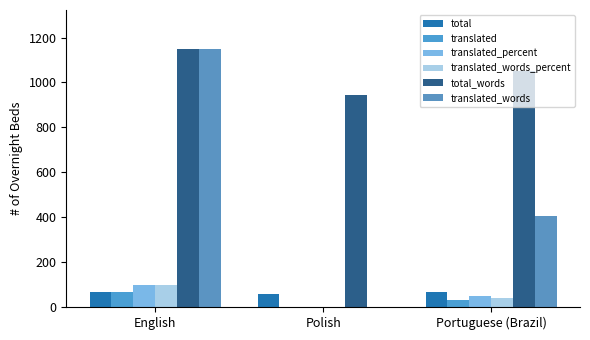

Which has a higher value, English or Polish?

English